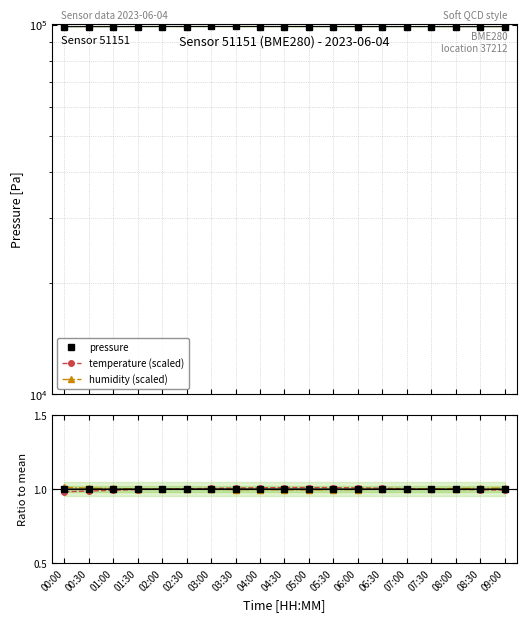

What position from the left is 02:30?

6